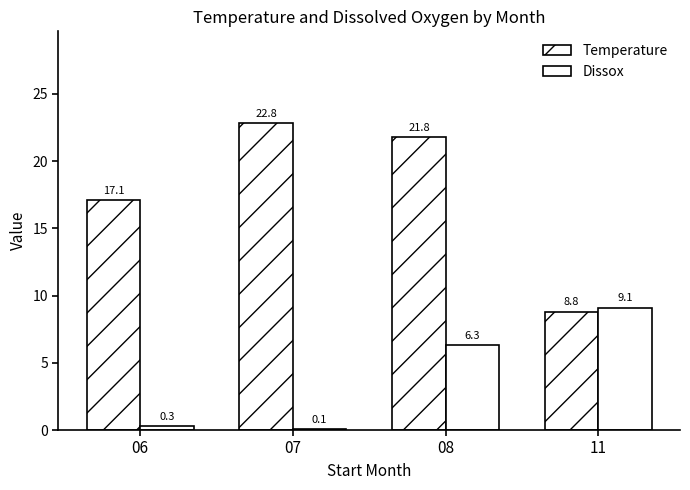

How many data points does each series have?

4